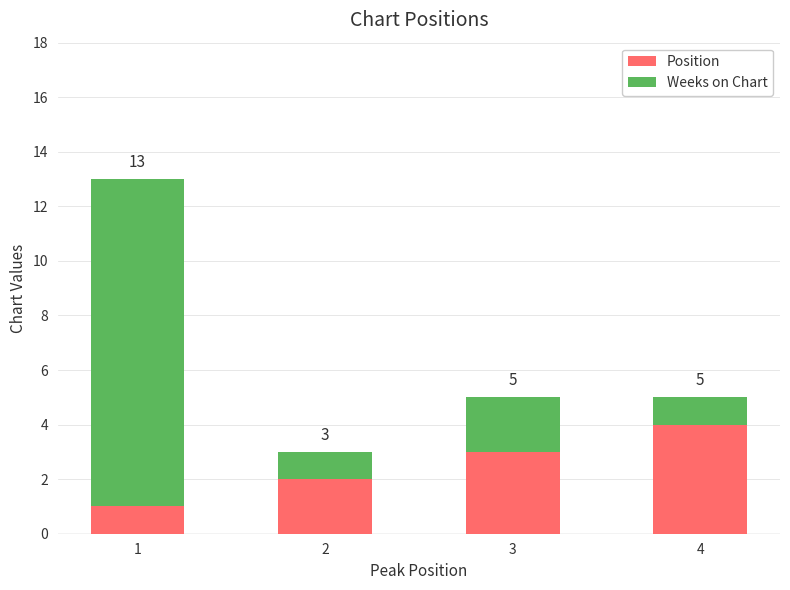

Are the bars horizontal?

No